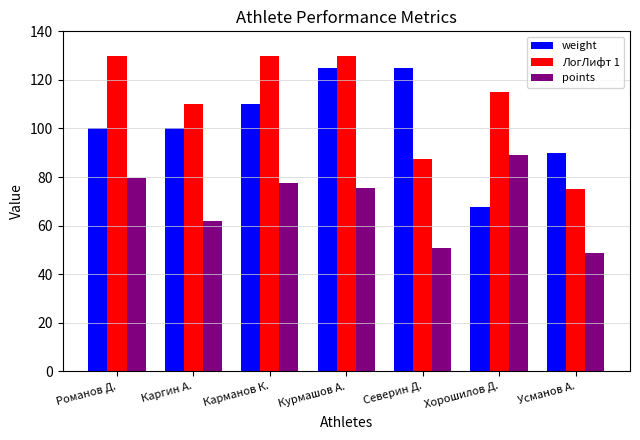

At which label does points reach its peak?

Хорошилов Д.